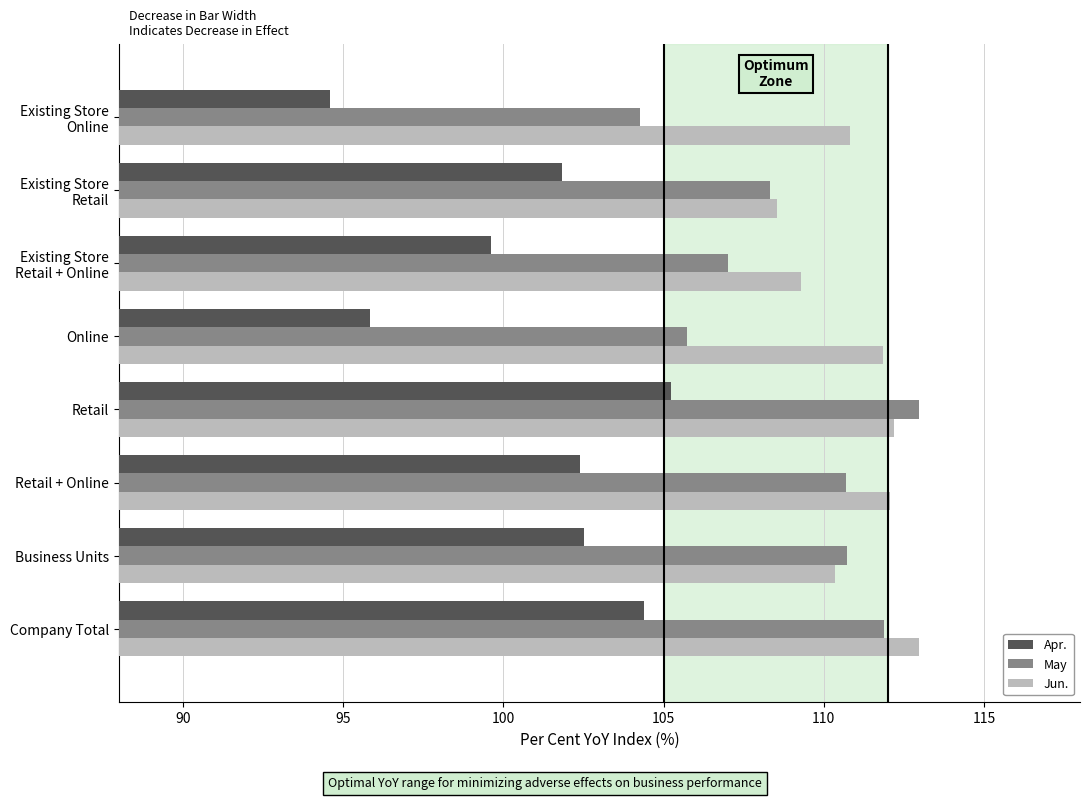

What is the difference between the second highest and second lowest values in the Apr. series?

8.5